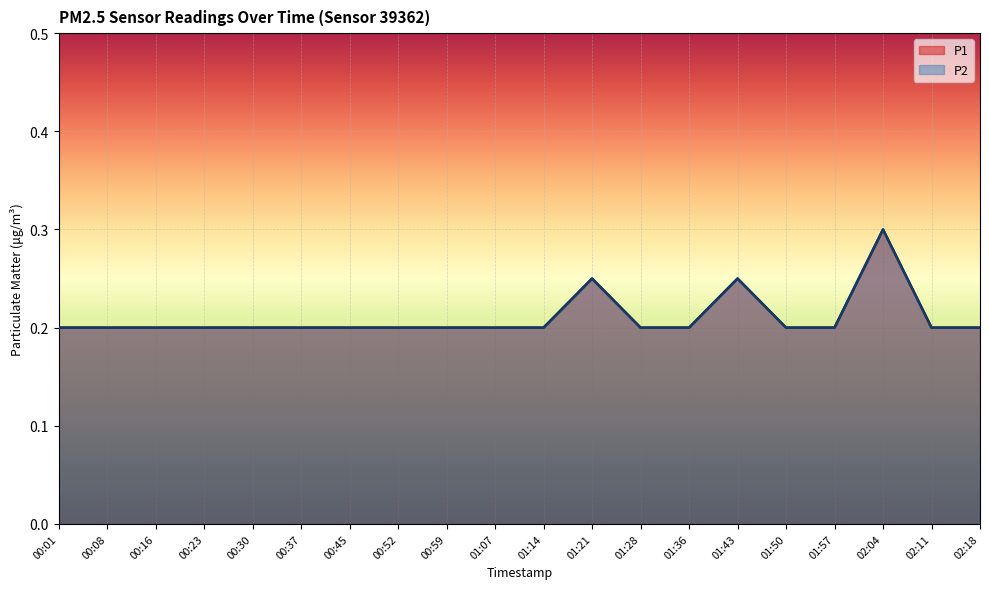

Reading right to left, transcribe all the data shown in this chart.

P1: 02:18=0.2	02:11=0.2	02:04=0.3	01:57=0.2	01:50=0.2	01:43=0.2	01:36=0.2	01:28=0.2	01:21=0.2	01:14=0.2	01:07=0.2	00:59=0.2	00:52=0.2	00:45=0.2	00:37=0.2	00:30=0.2	00:23=0.2	00:16=0.2	00:08=0.2	00:01=0.2
P2: 02:18=0.2	02:11=0.2	02:04=0.3	01:57=0.2	01:50=0.2	01:43=0.2	01:36=0.2	01:28=0.2	01:21=0.2	01:14=0.2	01:07=0.2	00:59=0.2	00:52=0.2	00:45=0.2	00:37=0.2	00:30=0.2	00:23=0.2	00:16=0.2	00:08=0.2	00:01=0.2